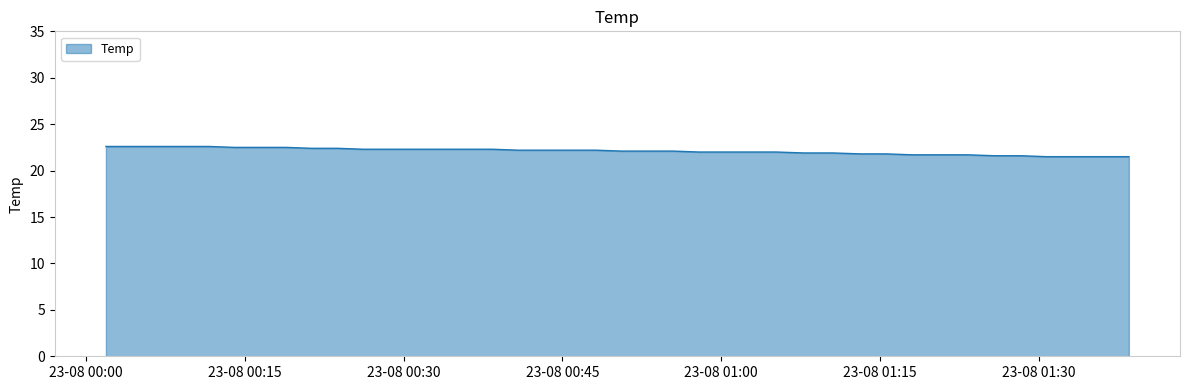

Does the chart display data point markers on the line(s)?

No